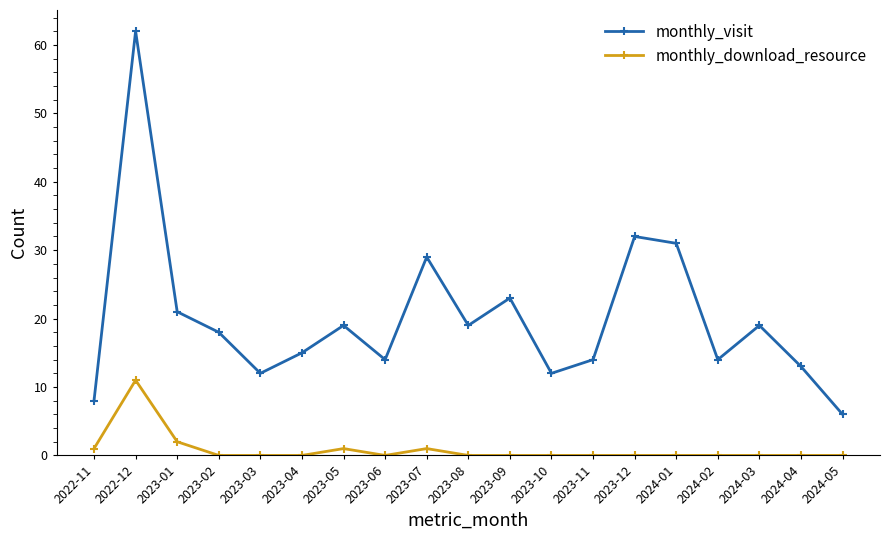

Is it true that monthly_visit equals 8 at 2022-11?

True